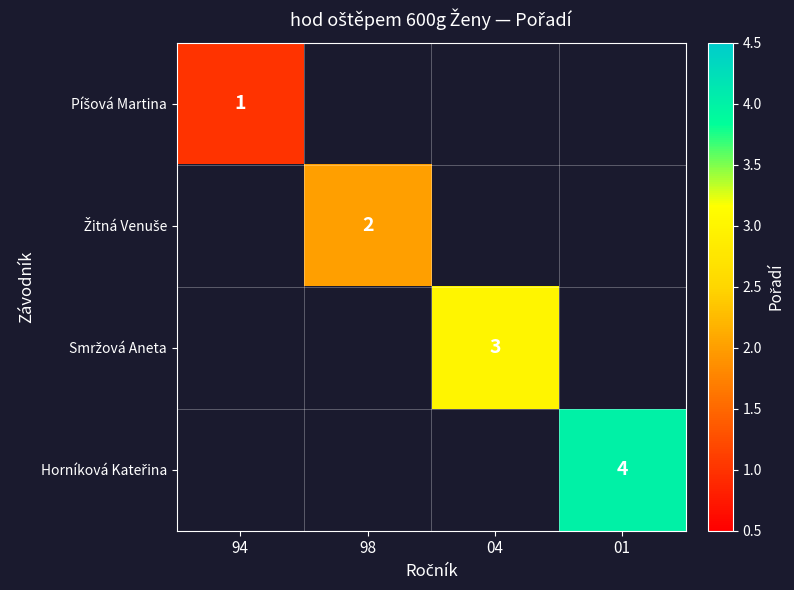

Which label corresponds to the largest value in the chart?

01